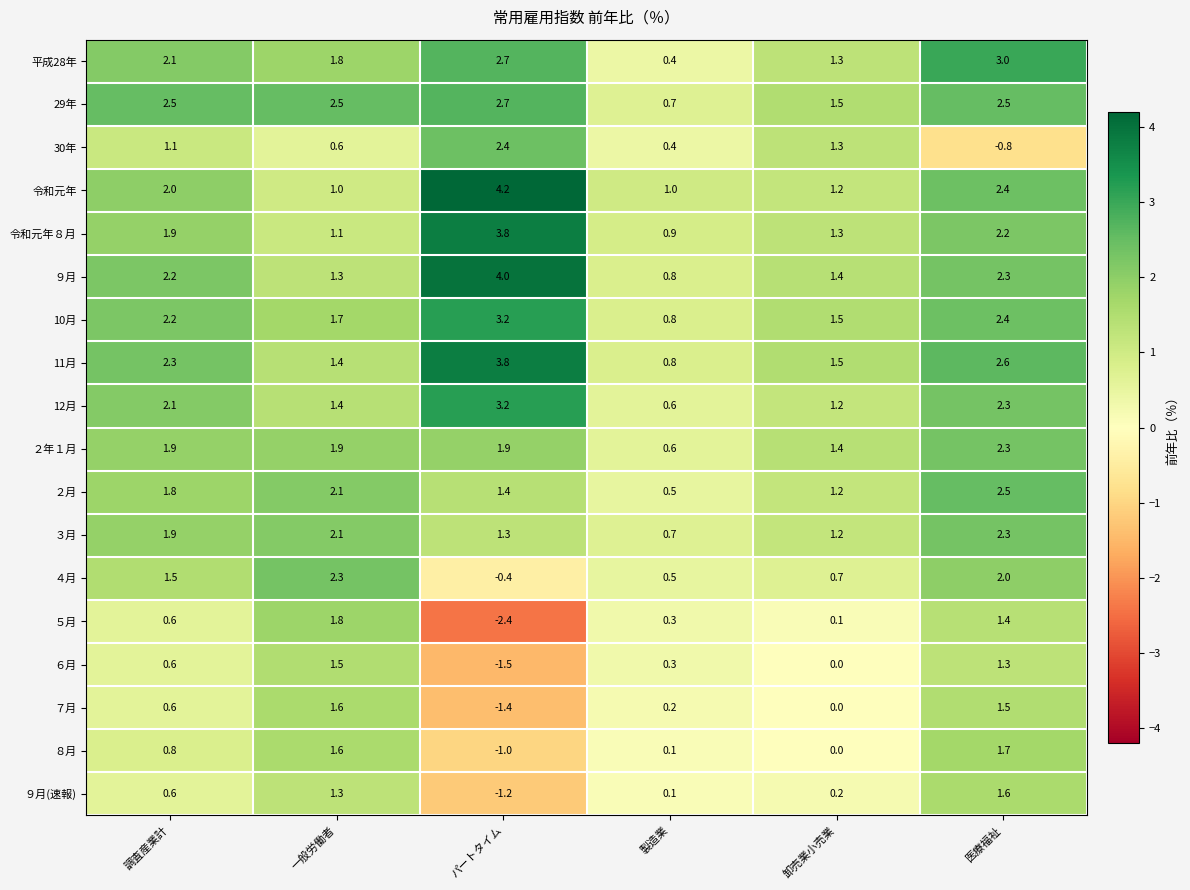

What is the sum of the 平成28年 values at 一般労働者 and 製造業?

2.2